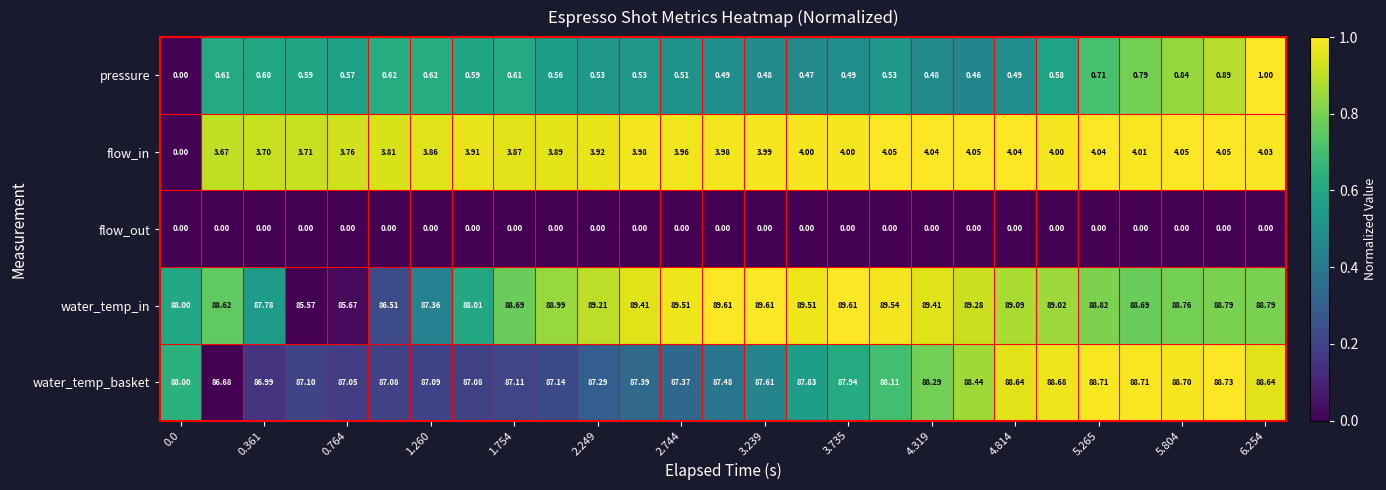

Which series has the largest total across all categories?

water_temp_in